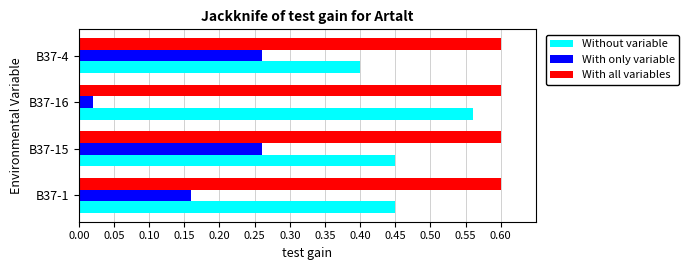

Is the value of With all variables at В37-4 greater than the value of With only variable at В37-15?

Yes